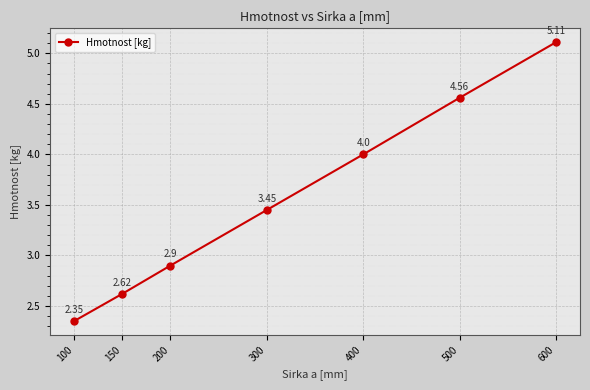

List the labels in order of value, smallest first.

100, 150, 200, 300, 400, 500, 600